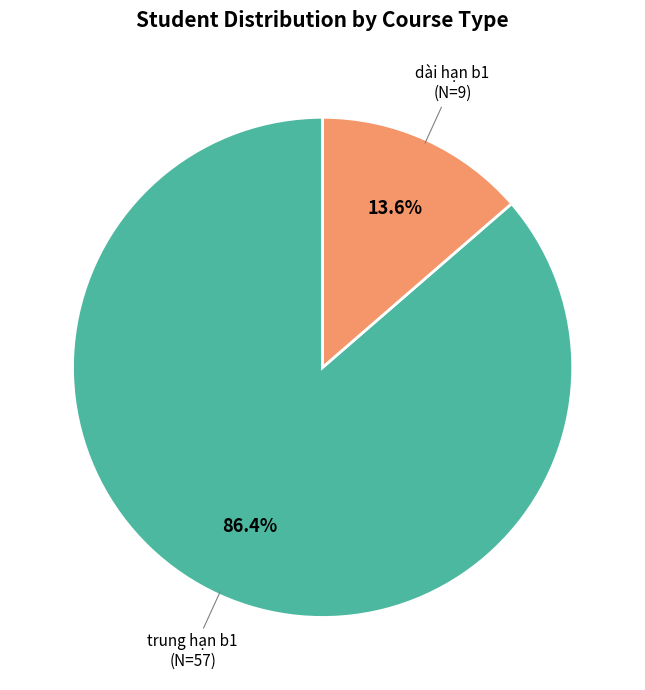

Count the number of slices in the pie.

2